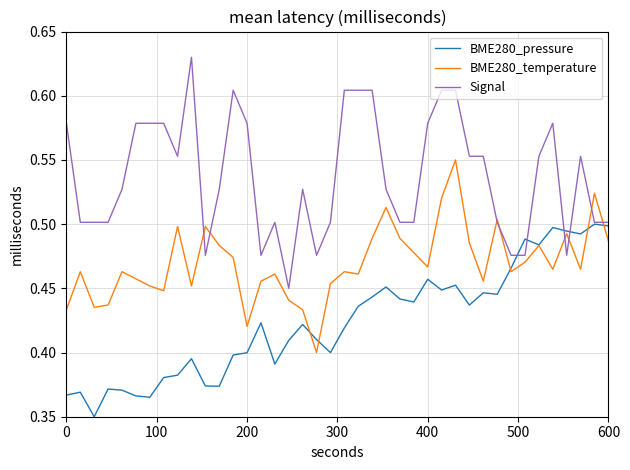

What are all the series names shown in the legend?

BME280_pressure, BME280_temperature, Signal